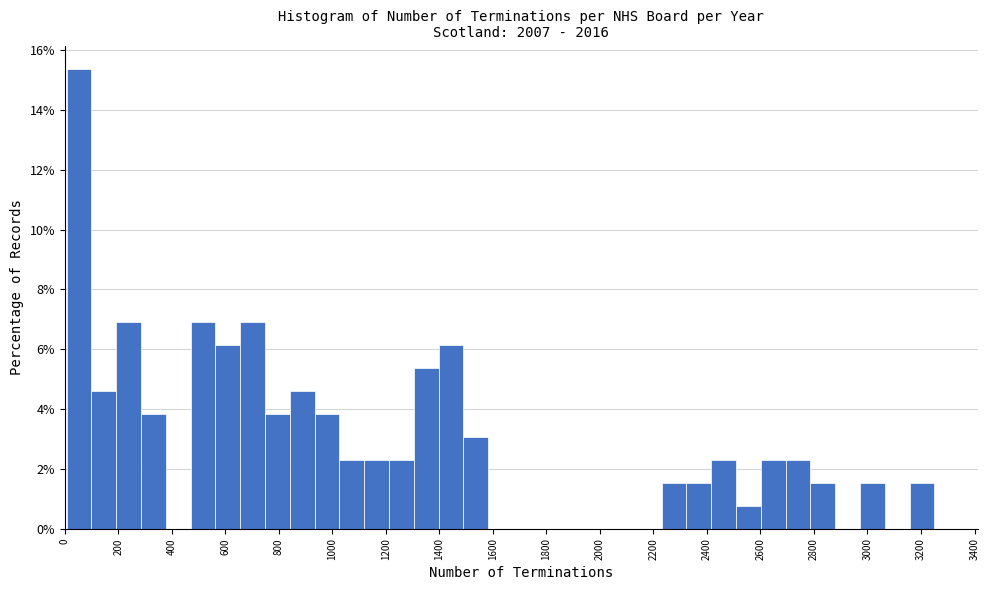

Over which range of the x-axis is the bar tallest?

0 to 100